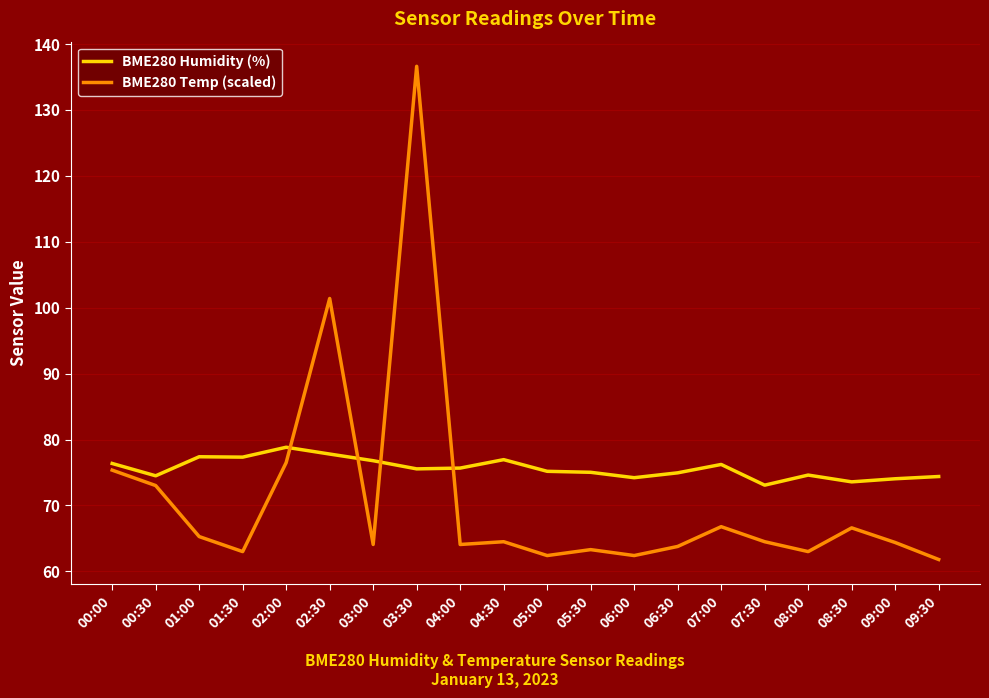

What are all the series names shown in the legend?

BME280 Humidity (%), BME280 Temp (scaled)